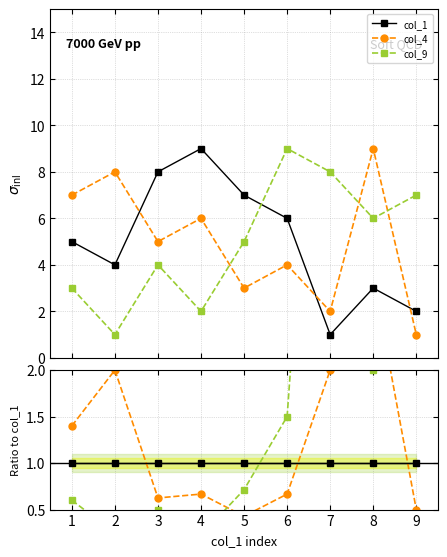

True or false: col_1 has more than 0 points higher than both neighbors.

False